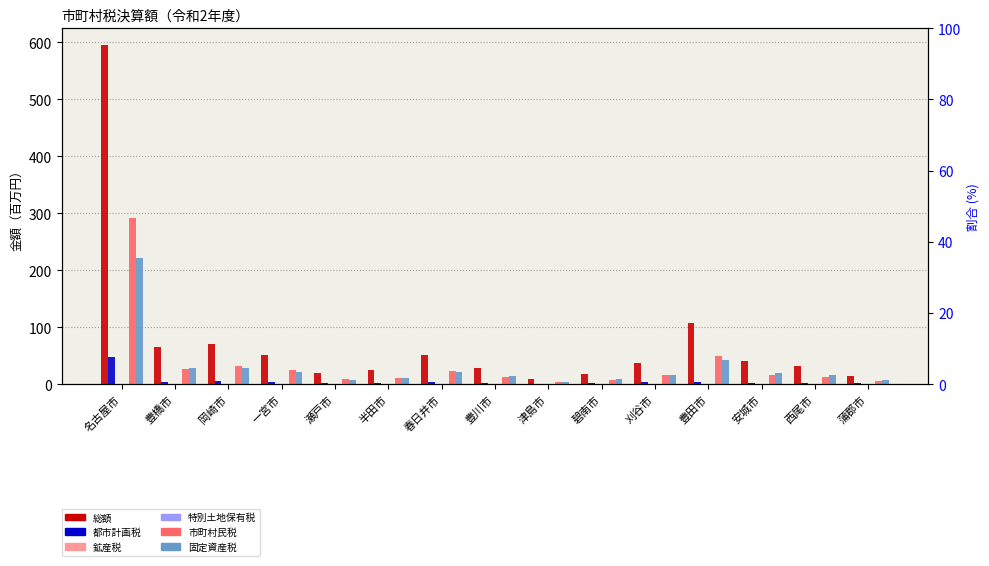

Which series has the largest range (max minus min)?

総額